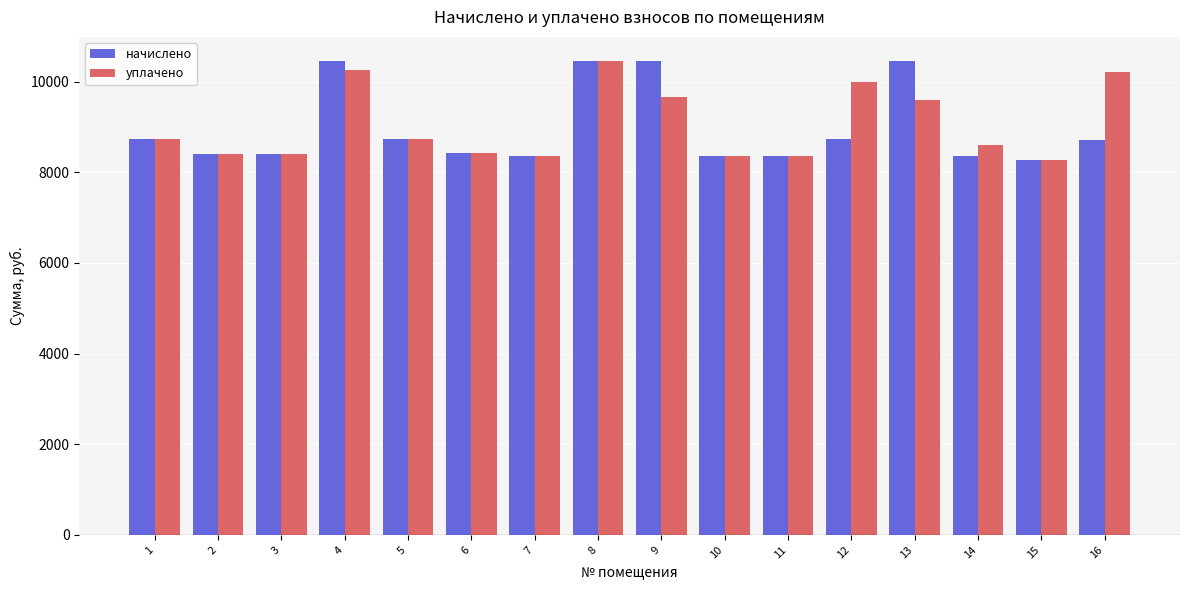

What is the minimum value for начислено?

8280.0